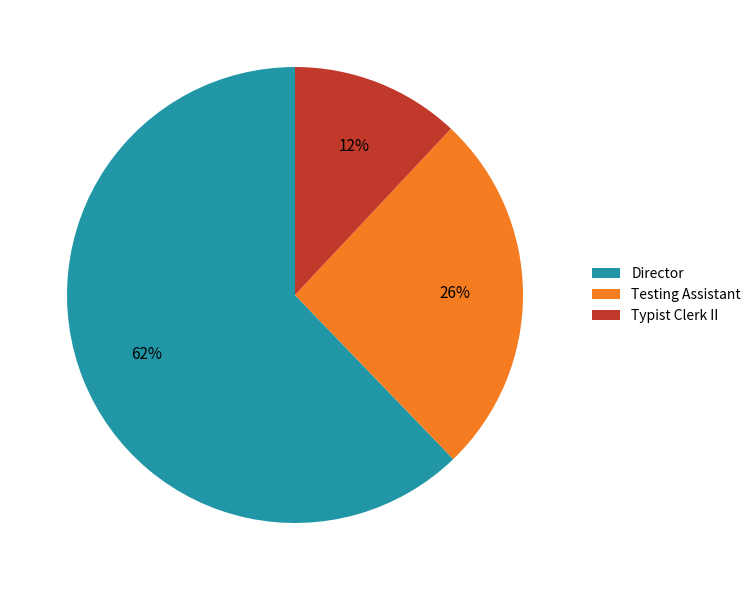

To the nearest percent, what portion does Testing Assistant represent?

26%